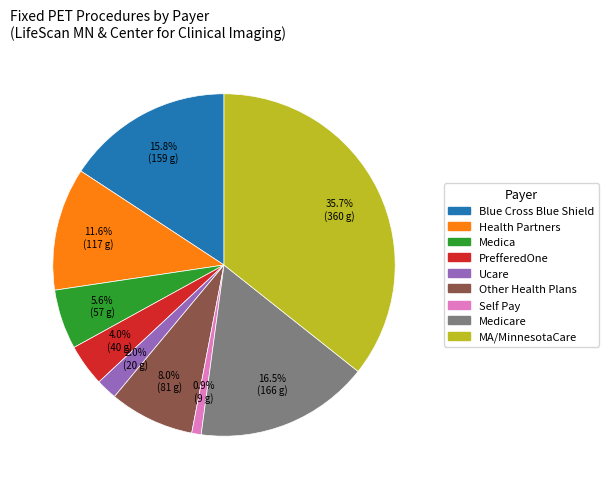

Does any single category account for the majority?

No